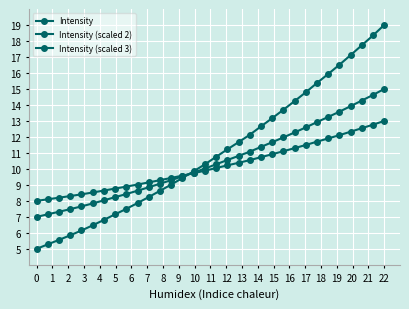

How many lines are shown in the chart?

3